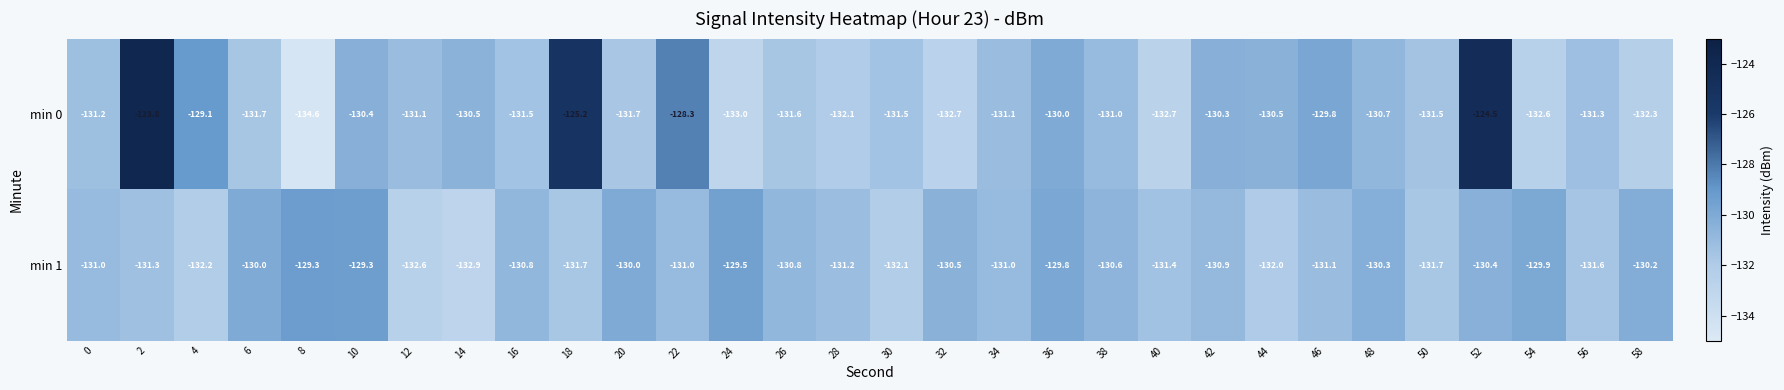

At which category is the sum across all series the highest?

52